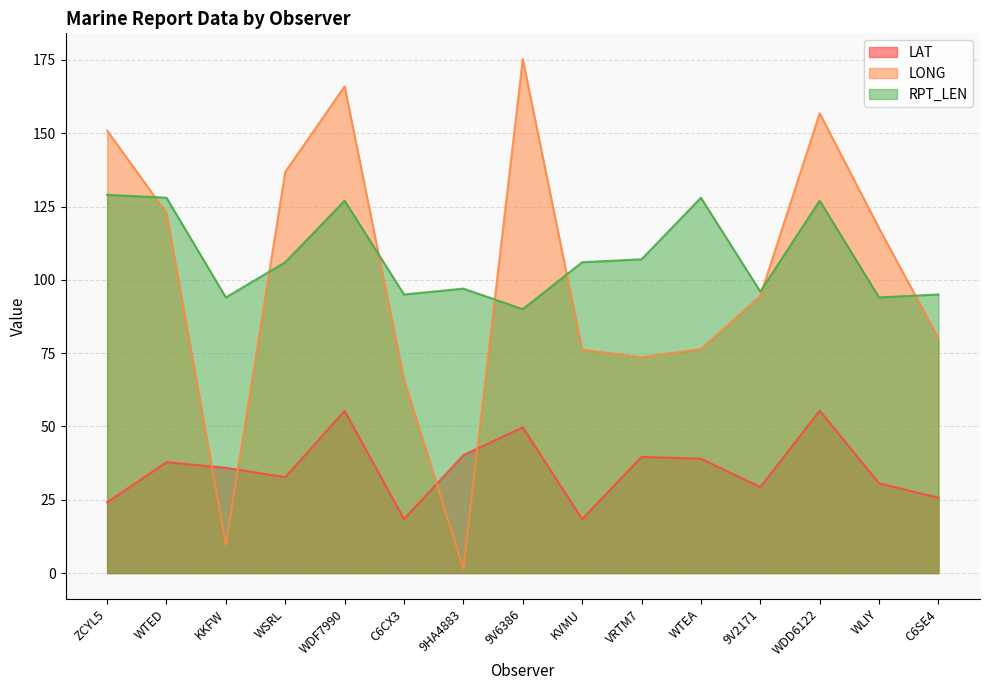

What are all the series names shown in the legend?

LAT, LONG, RPT_LEN